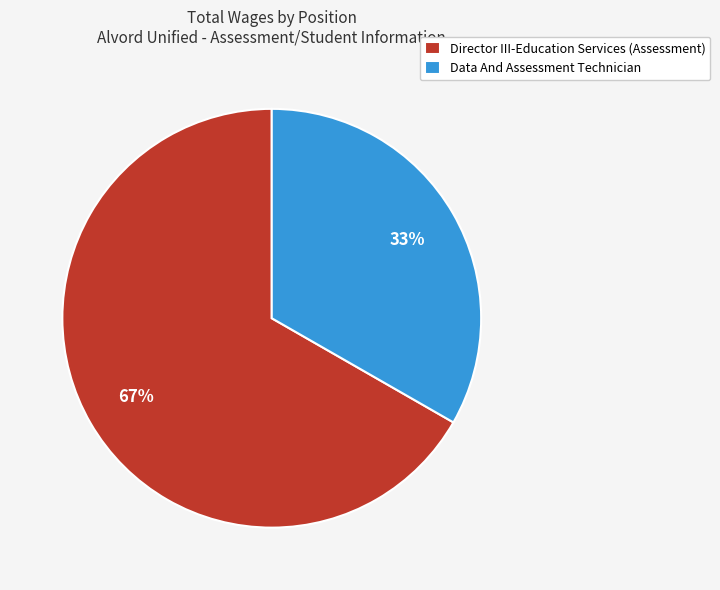

How many slices are in this pie chart?

2